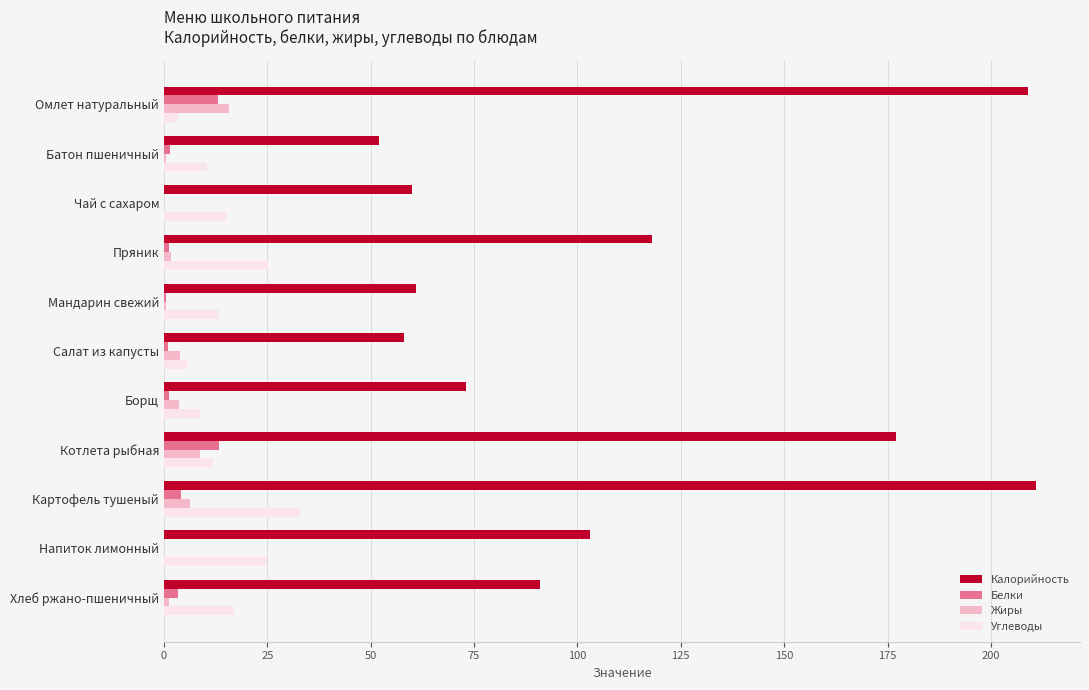

Between Омлет натуральный and Чай с сахаром, which series saw the biggest shift?

Калорийность